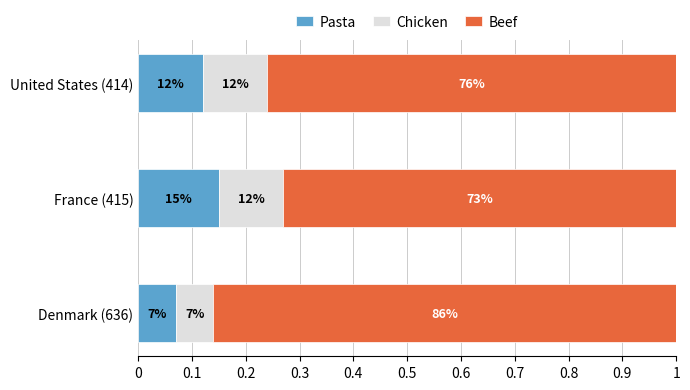

What are all the series names shown in the legend?

Pasta, Chicken, Beef